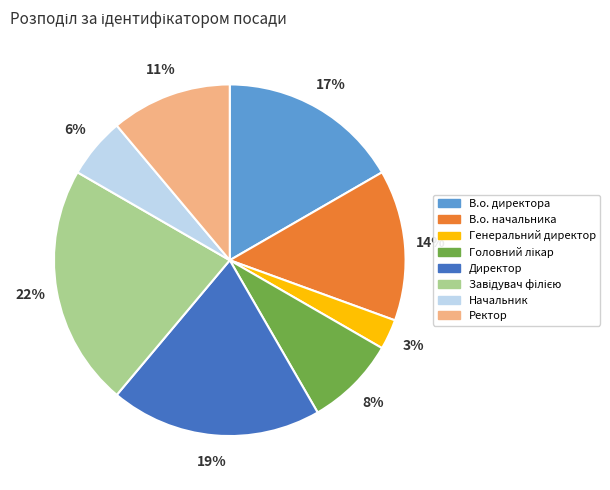

Is it true that В.о. начальника is 3% of the pie?

False